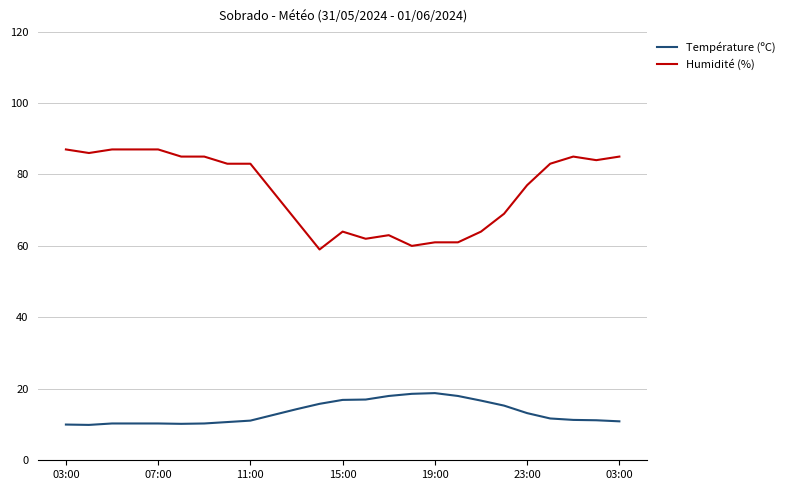

True or false: Humidité (%) and Température (ºC) cross at least once.

False